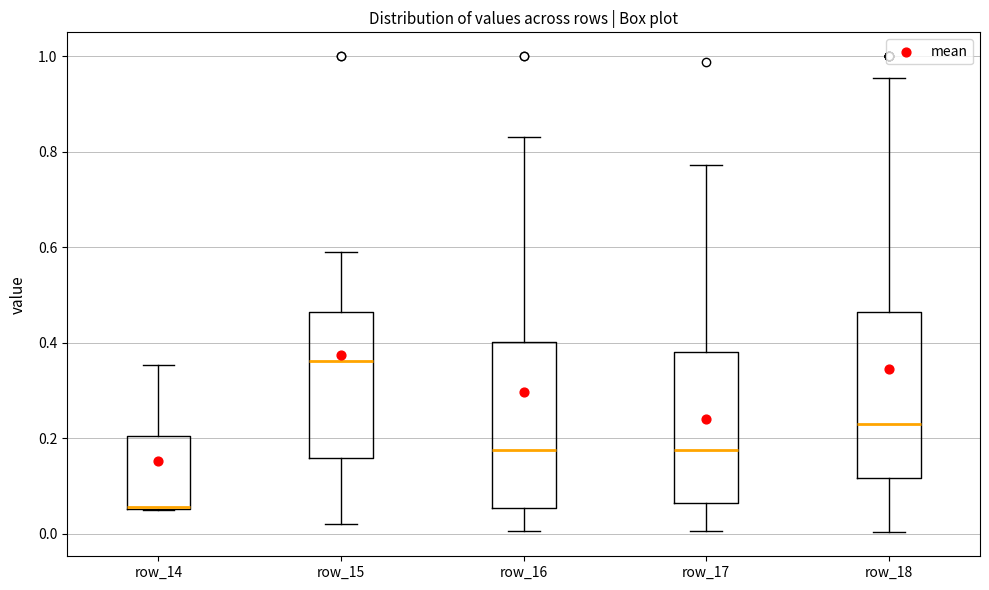

Where does the upper whisker of the box for row_15 end on the y-axis? The values are not printed on the chart, so give them approximately, as read against the axis.

0.58